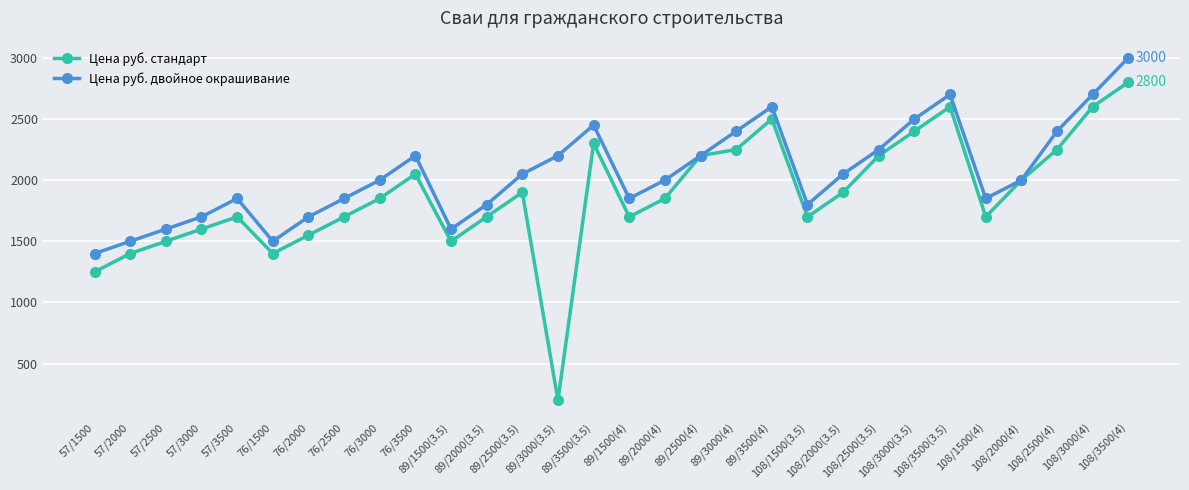

True or false: Цена руб. стандарт has a value of 3434 at 89/2500(4).

False